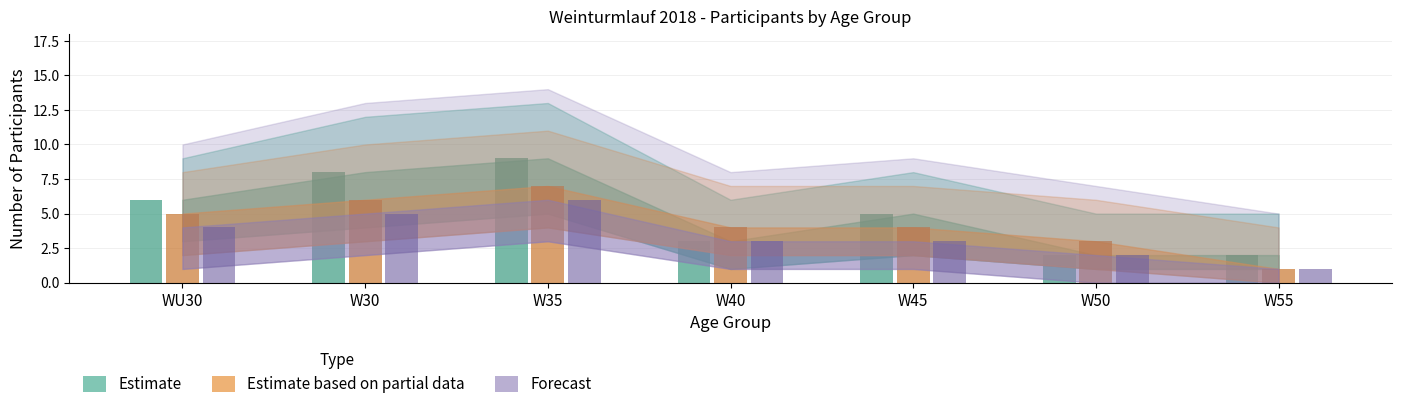

Is the value of Lower at 1 greater than the value of Count at 0?

No